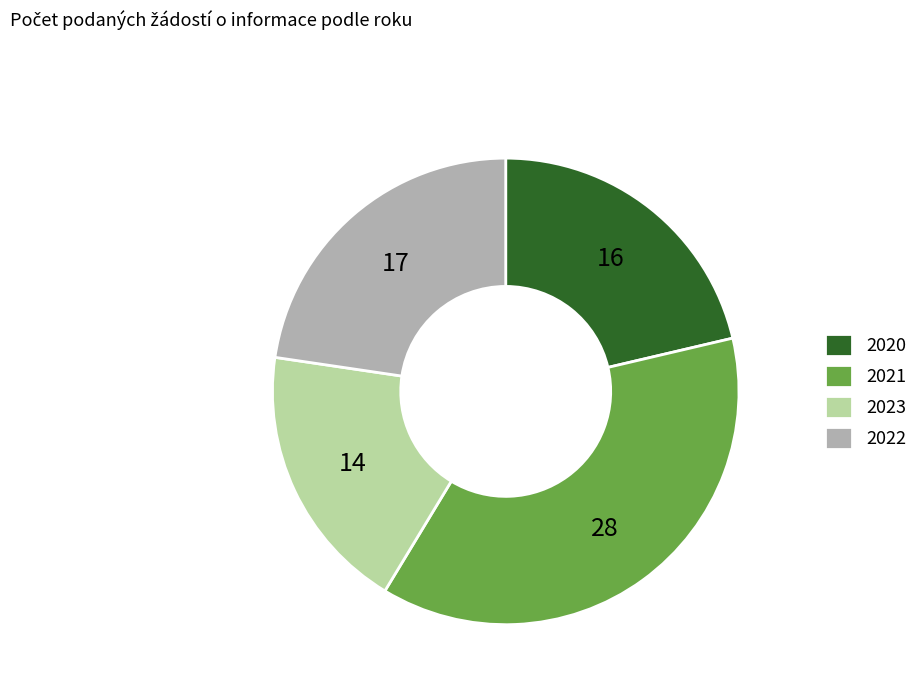

How many segments does this pie chart have?

4